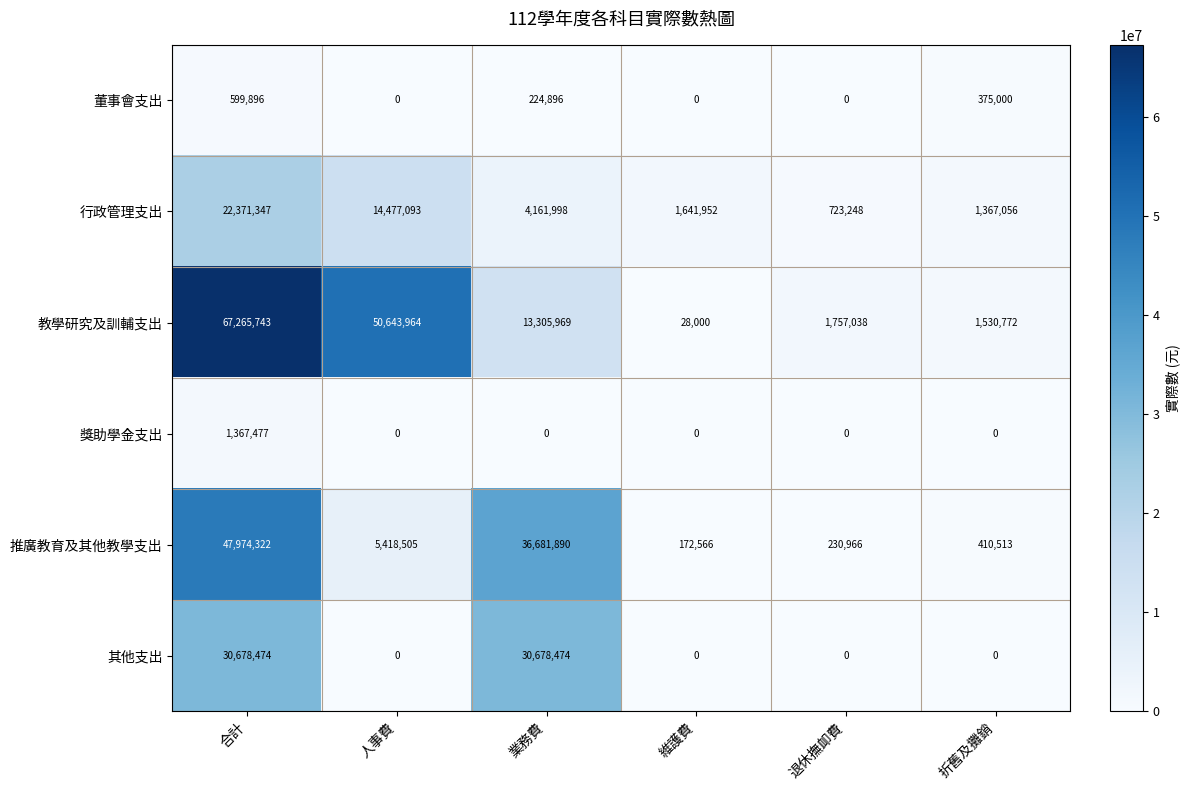

Which series has the largest total across all categories?

教學研究及訓輔支出